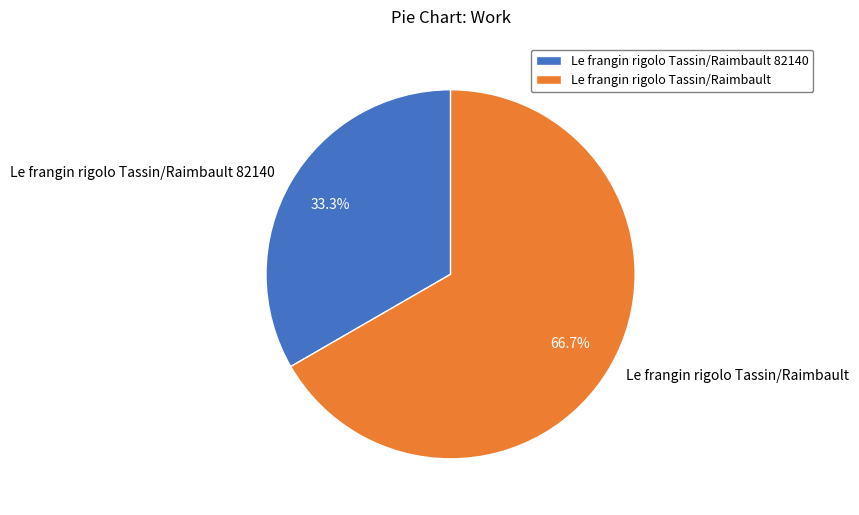

Rank the categories by value from highest to lowest.

Le frangin rigolo Tassin/Raimbault, Le frangin rigolo Tassin/Raimbault 82140